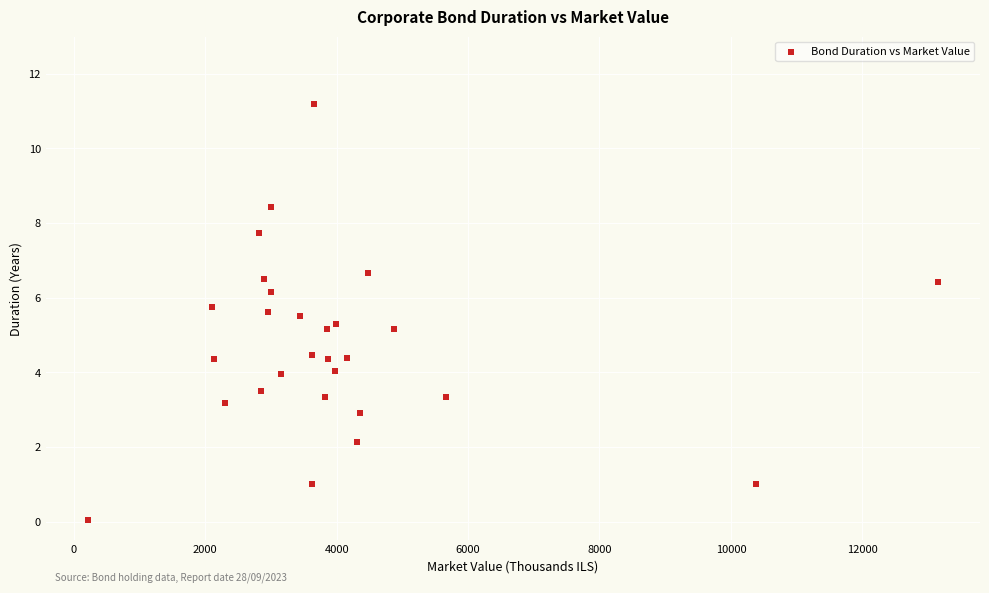

What is the range of Y values (max minus min)?

11.2